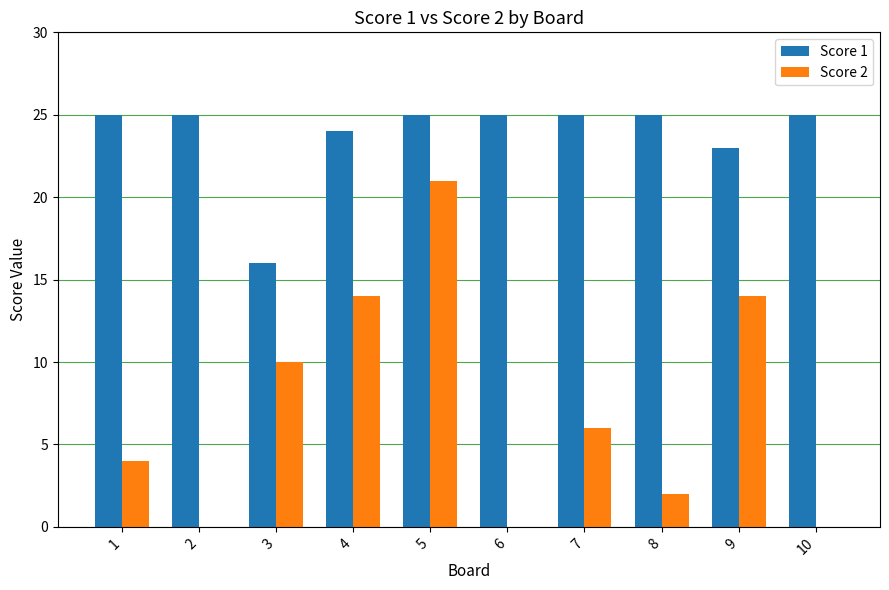

What is the maximum value shown in the chart?

25